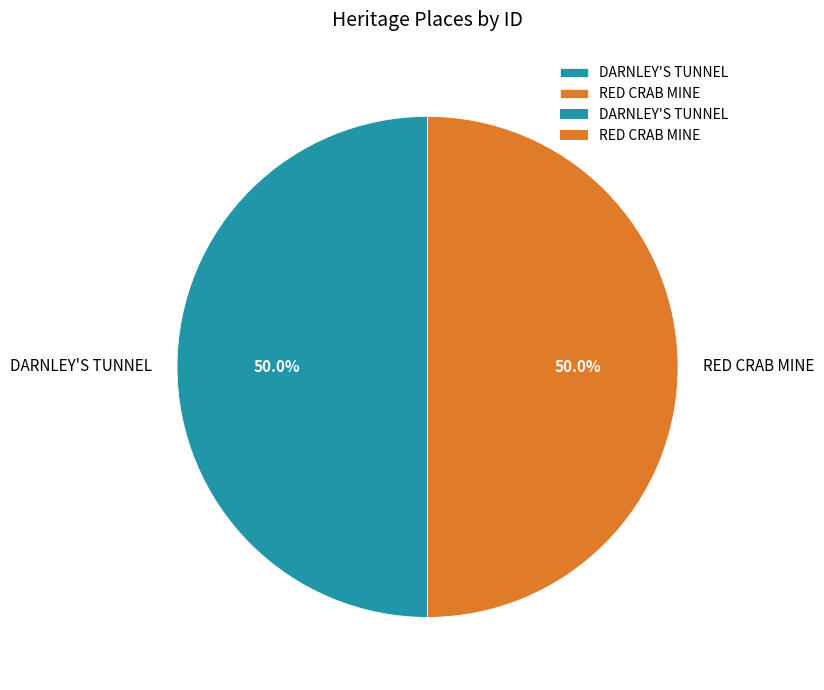

To the nearest percent, what portion does DARNLEY'S TUNNEL represent?

50%